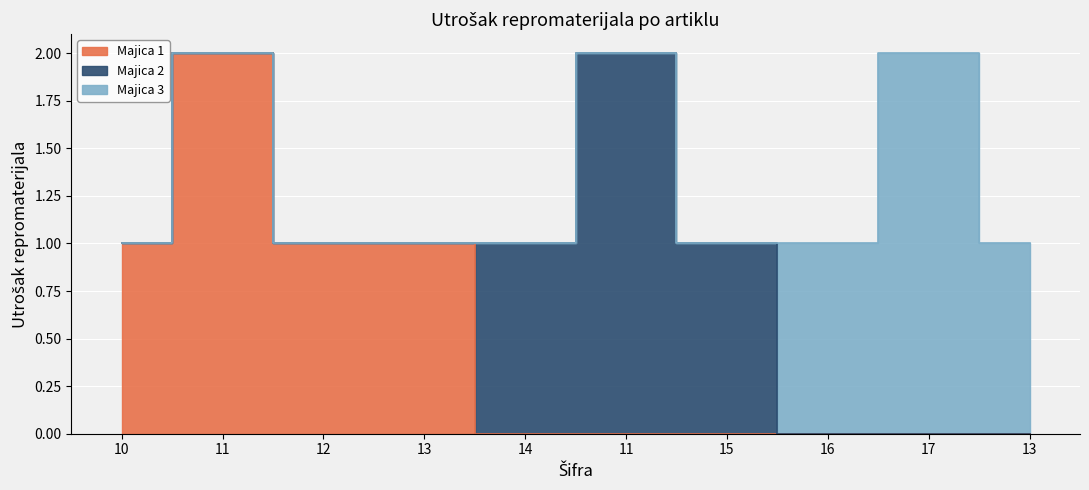

True or false: Majica 2 has a value of -1 at 11.

False